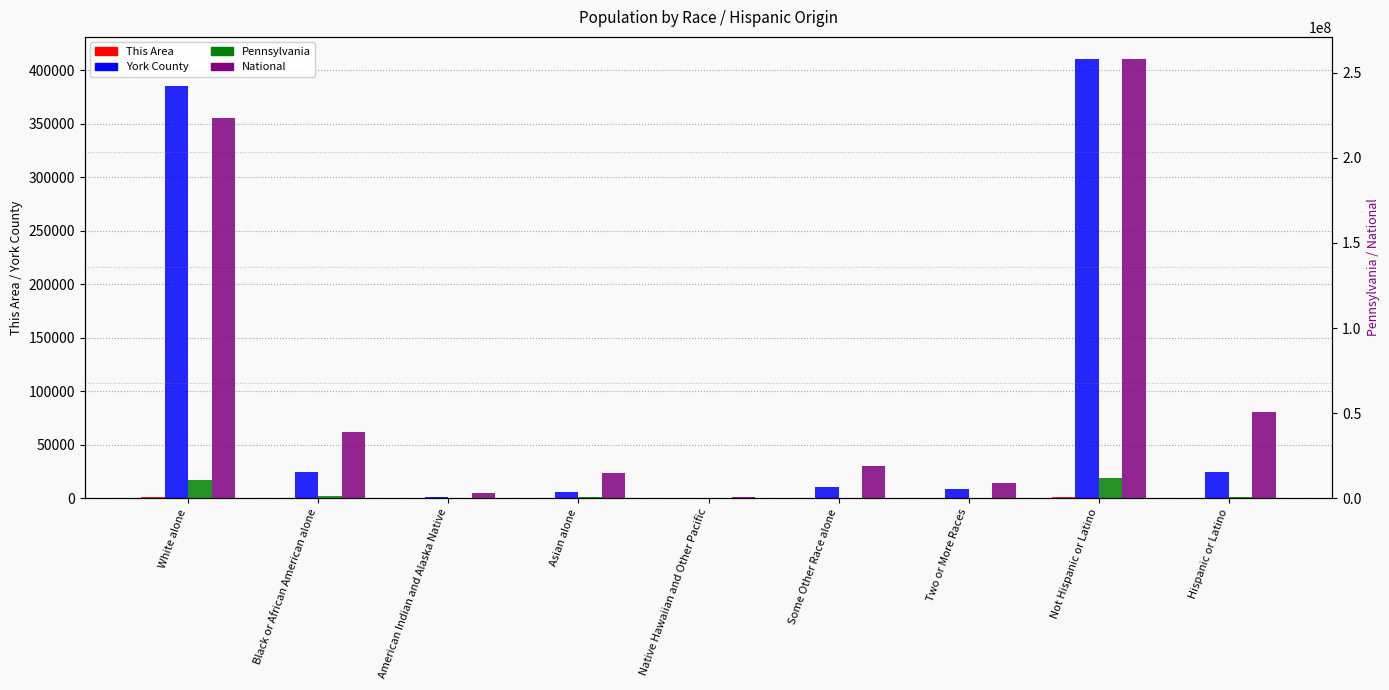

Reading left to right, extract all data points from this chart.

This Area: White alone=697	Black or African American alone=354	American Indian and Alaska Native=11	Asian alone=14	Native Hawaiian and Other Pacific=0	Some Other Race alone=142	Two or More Races=66	Not Hispanic or Latino=945	Hispanic or Latino=339
York County: White alone=385135	Black or African American alone=24344	American Indian and Alaska Native=942	Asian alone=5407	Native Hawaiian and Other Pacific=123	Some Other Race alone=10326	Two or More Races=8695	Not Hispanic or Latino=410575	Hispanic or Latino=24397
Pennsylvania: White alone=10406288	Black or African American alone=1377689	American Indian and Alaska Native=26843	Asian alone=349088	Native Hawaiian and Other Pacific=3653	Some Other Race alone=300983	Two or More Races=237835	Not Hispanic or Latino=11982719	Hispanic or Latino=719660
National: White alone=223553265	Black or African American alone=38929319	American Indian and Alaska Native=2932248	Asian alone=14674252	Native Hawaiian and Other Pacific=540013	Some Other Race alone=19107368	Two or More Races=9009073	Not Hispanic or Latino=258267944	Hispanic or Latino=50477594